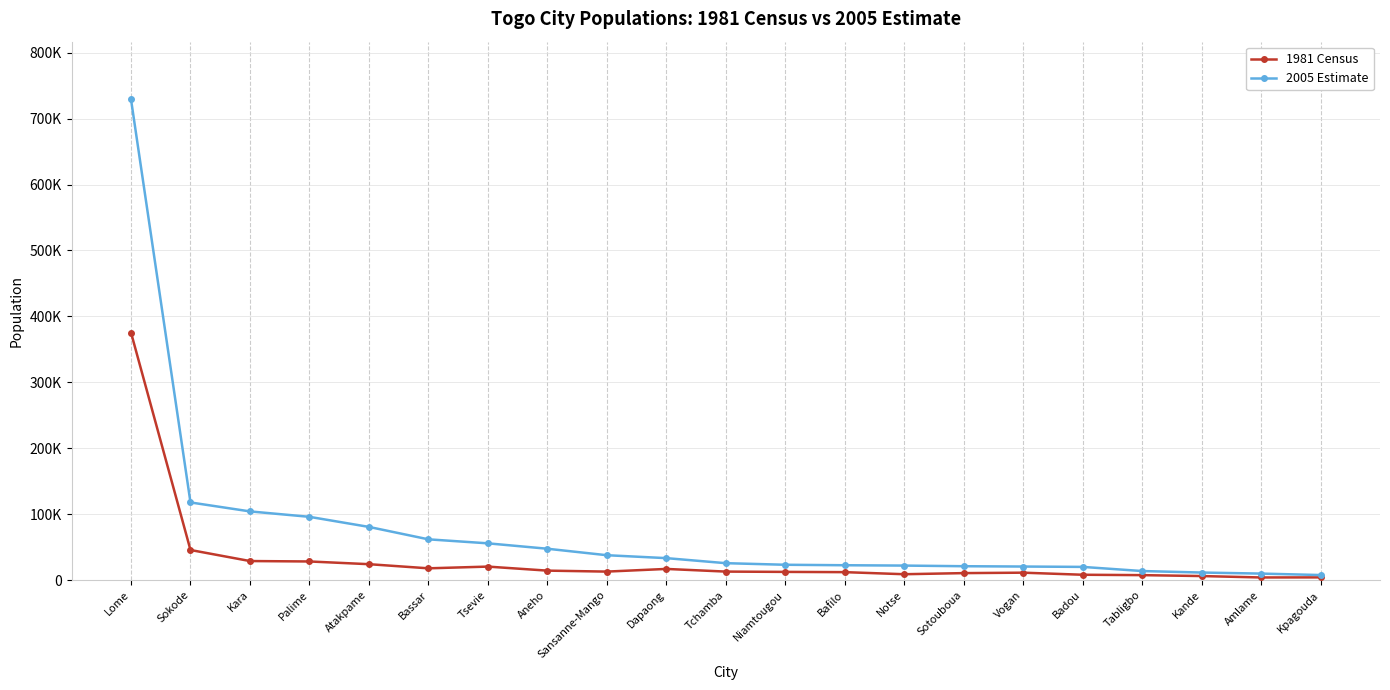

At which category does the chart reach its minimum across all series?

Amlame